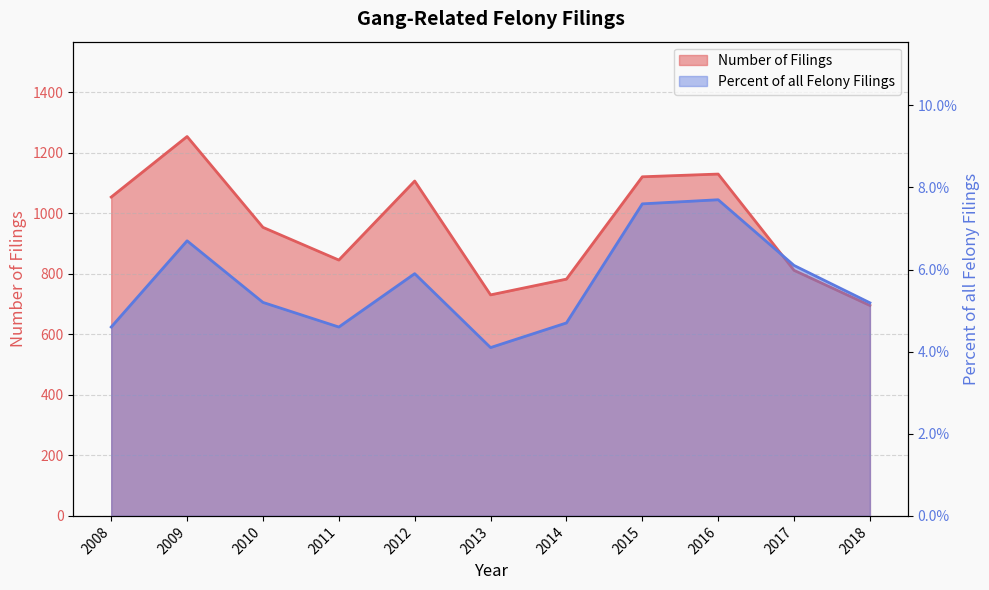

What is the maximum value shown in the chart?

1253.0